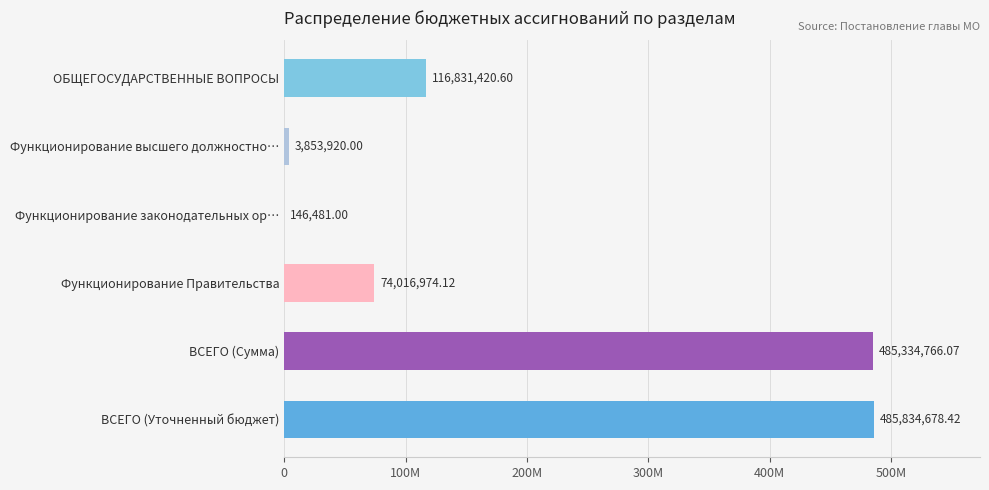

What is the average value?

194336373.4